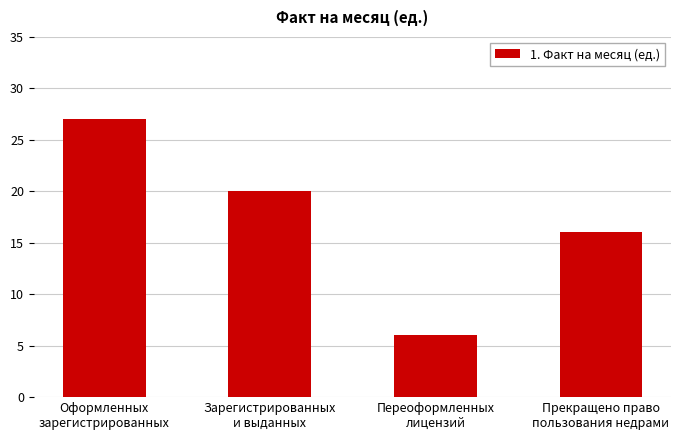

Rank the categories by value from lowest to highest.

Переоформленных
лицензий, Прекращено право
пользования недрами, Зарегистрированных
и выданных, Оформленных
зарегистрированных